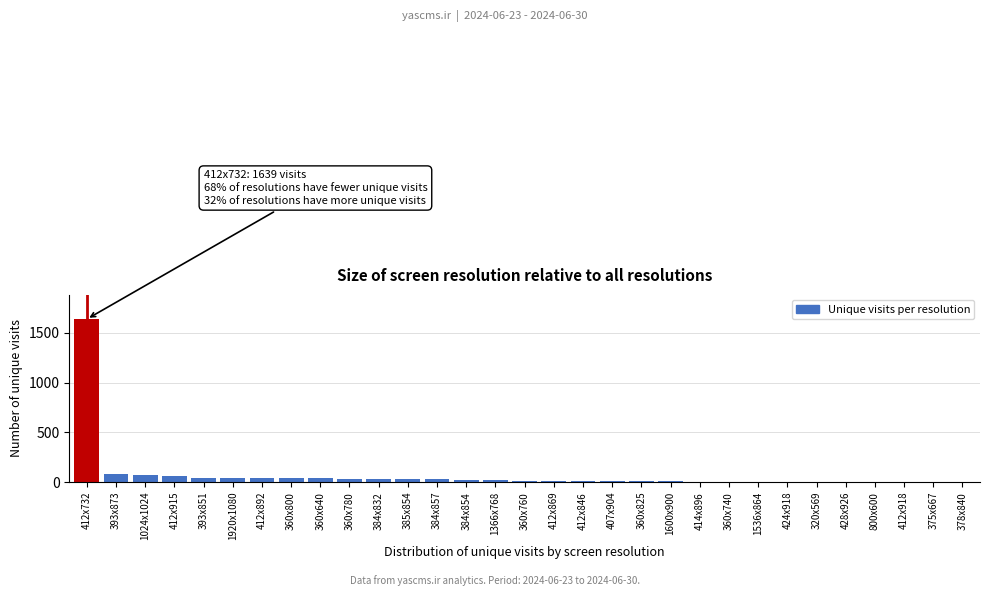

The chart shows a value of 44 at 393x851. True or false?

True